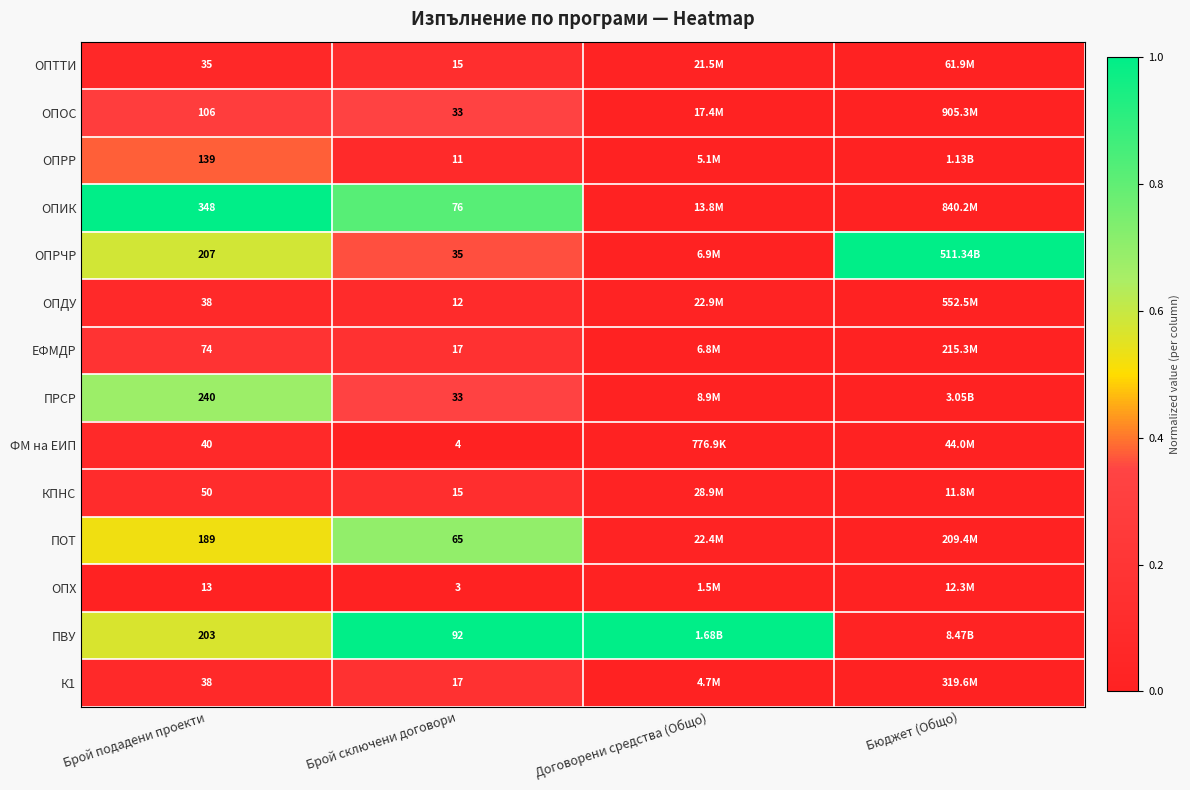

Is it true that ОПДУ equals 0.0 at Договорени средства (Общо)?

False